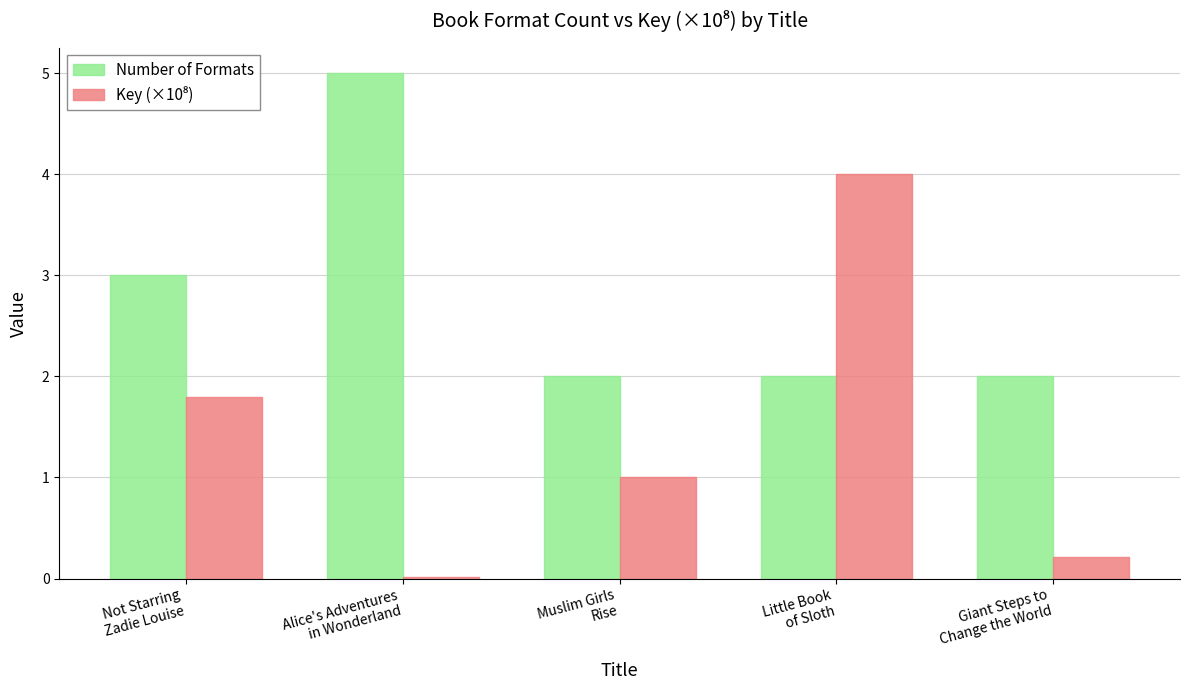

What is the average value of the Number of Formats series?

2.8